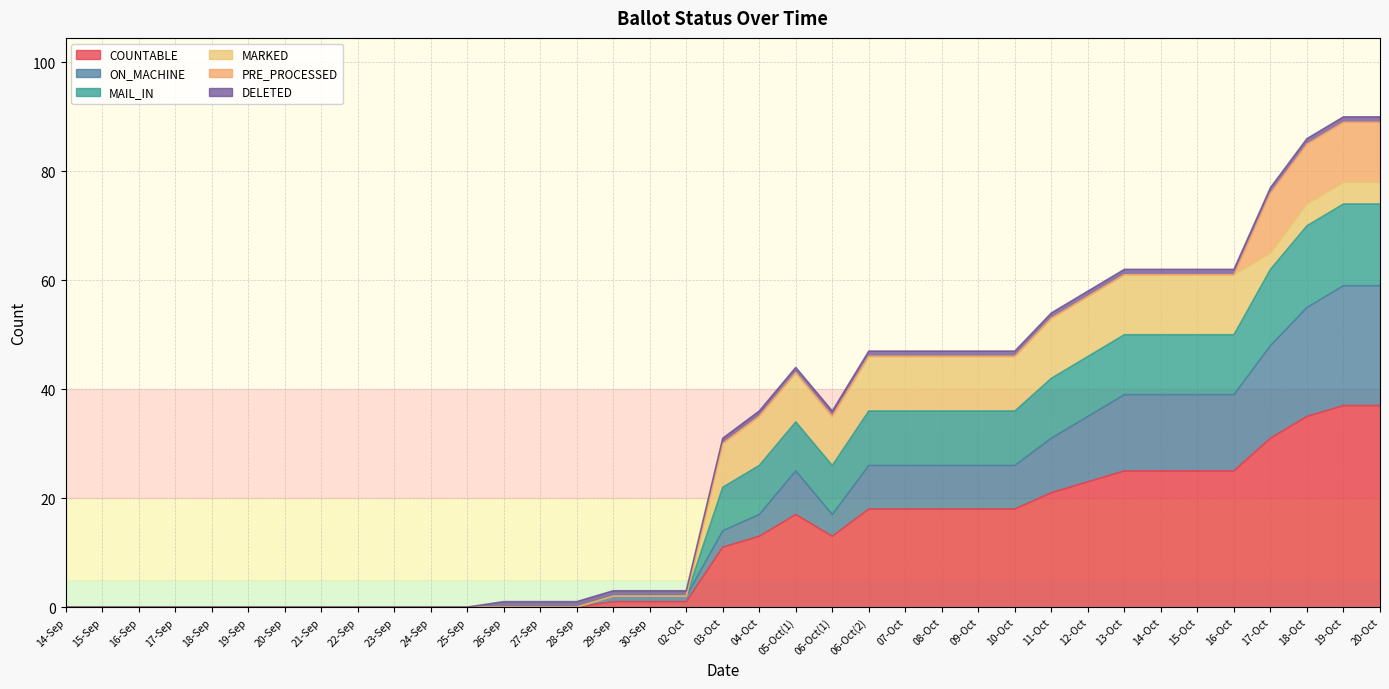

Which label corresponds to the largest value in the chart?

19-Oct